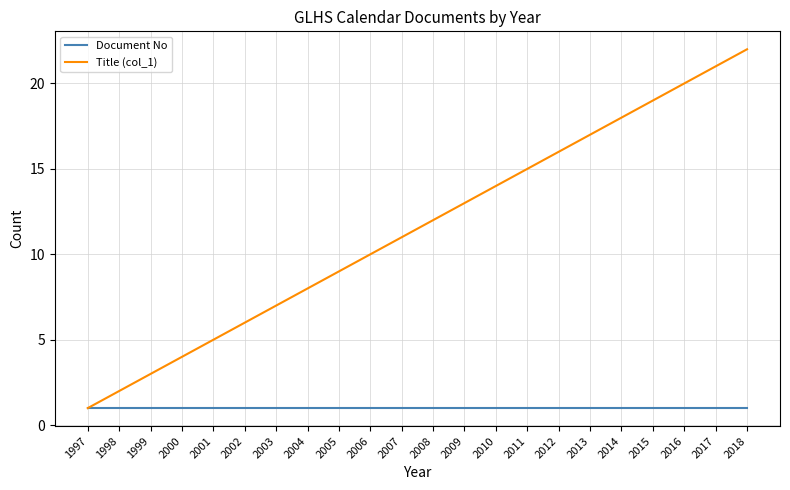

Reading left to right, transcribe all the data shown in this chart.

Document No: 1997=1	1998=1	1999=1	2000=1	2001=1	2002=1	2003=1	2004=1	2005=1	2006=1	2007=1	2008=1	2009=1	2010=1	2011=1	2012=1	2013=1	2014=1	2015=1	2016=1	2017=1	2018=1
Title (col_1): 1997=1	1998=2	1999=3	2000=4	2001=5	2002=6	2003=7	2004=8	2005=9	2006=10	2007=11	2008=12	2009=13	2010=14	2011=15	2012=16	2013=17	2014=18	2015=19	2016=20	2017=21	2018=22